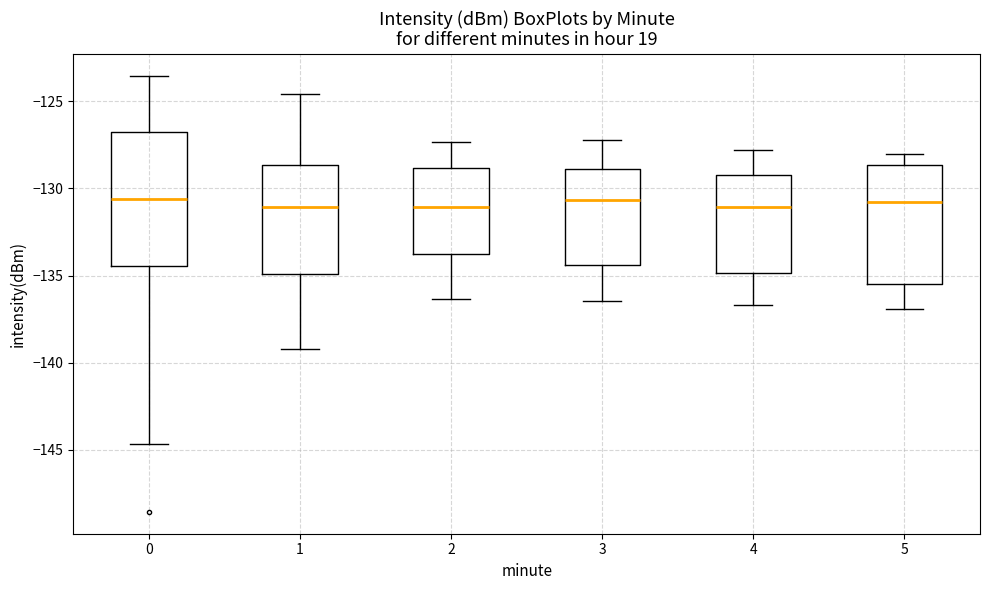

Which box is the tallest, from its lower edge to its upper edge?

0